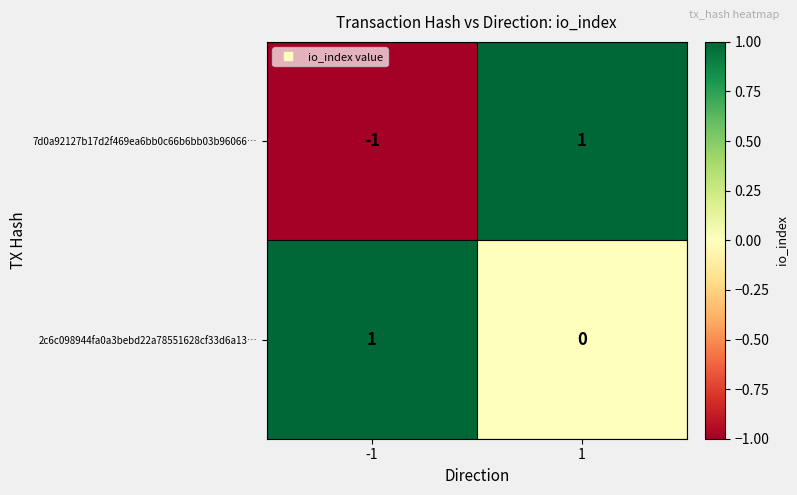

What is the total value across all series at 1?

1